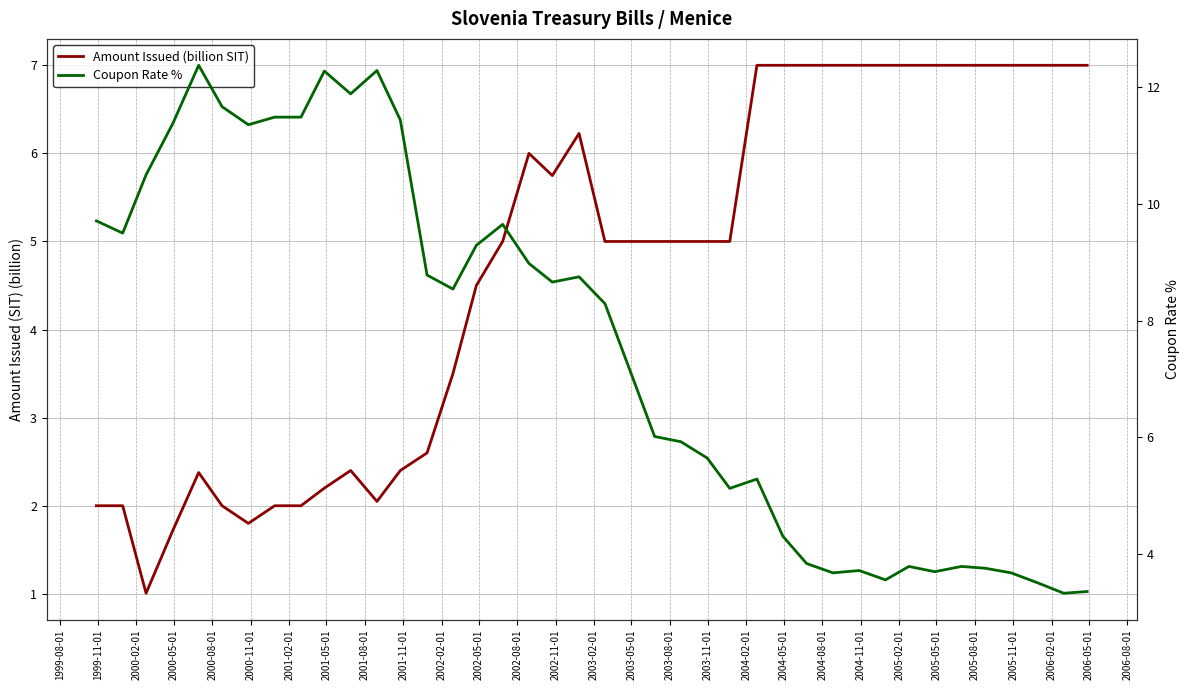

True or false: Amount Issued (billion SIT) has more than 0 points higher than both neighbors.

True